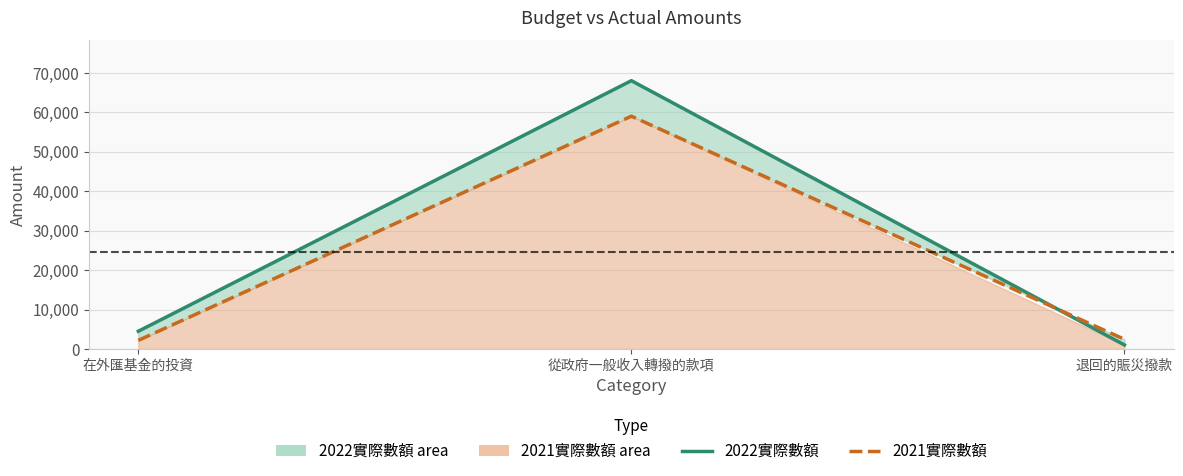

At 從政府一般收入轉撥的款項, list the series in order from smallest to largest.

2021實際數額, 2022實際數額